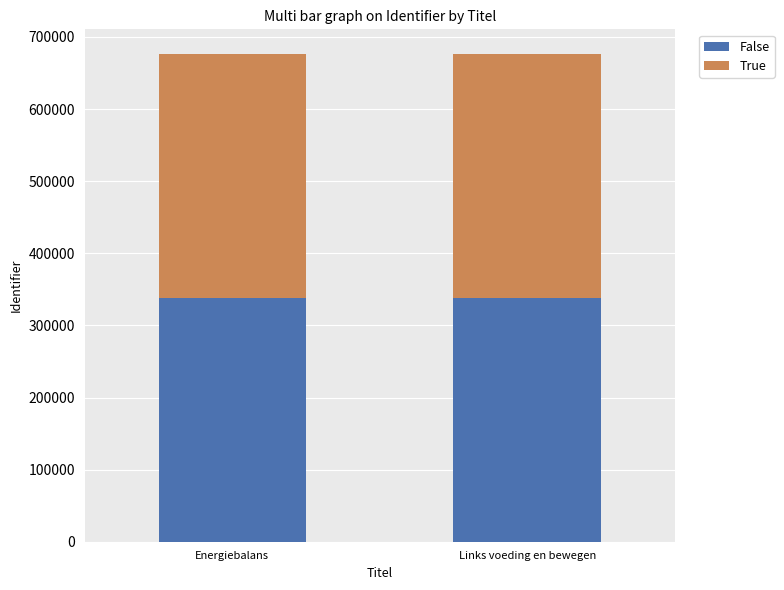

What is the total value across all series at Energiebalans?

676784